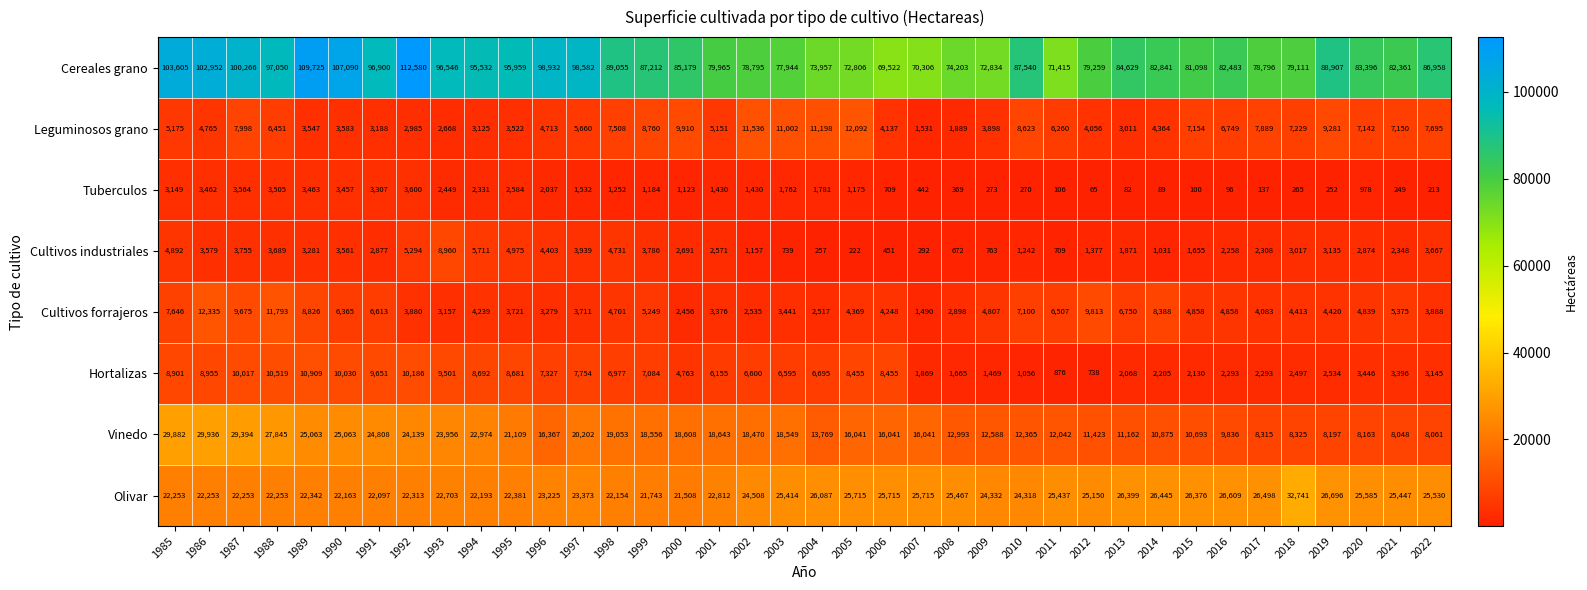

Which series has the widest spread of values?

Cereales grano